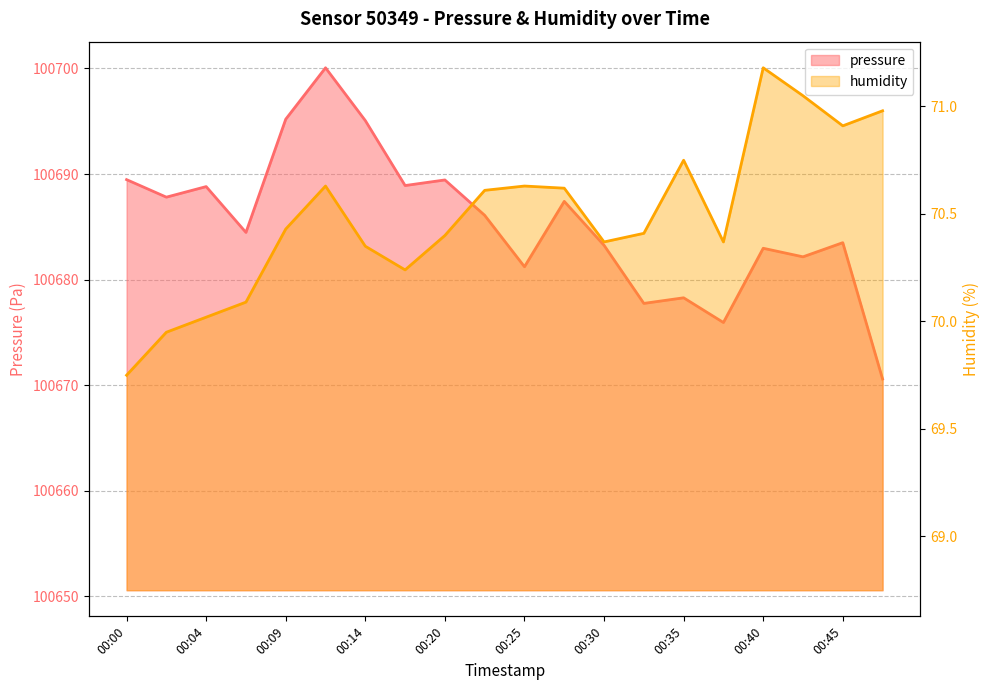

What is the spread (max minus min) of values at 00:02?

100617.9